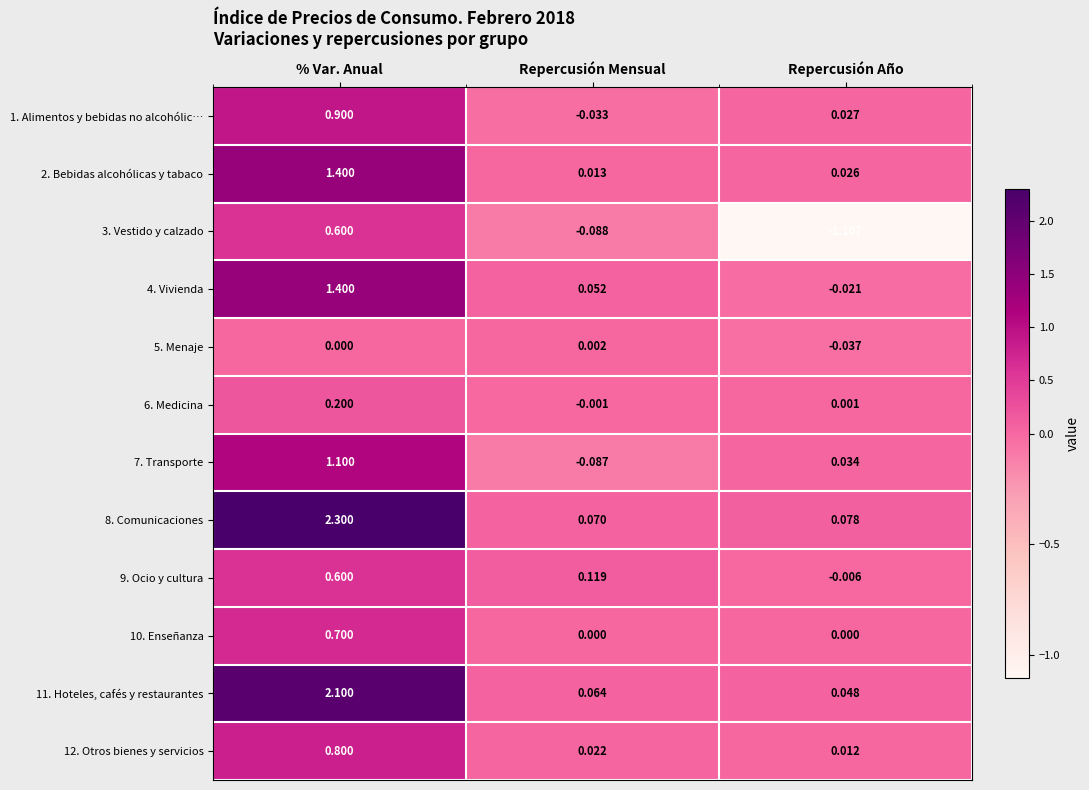

At how many categories does at least one series exceed 1?

1